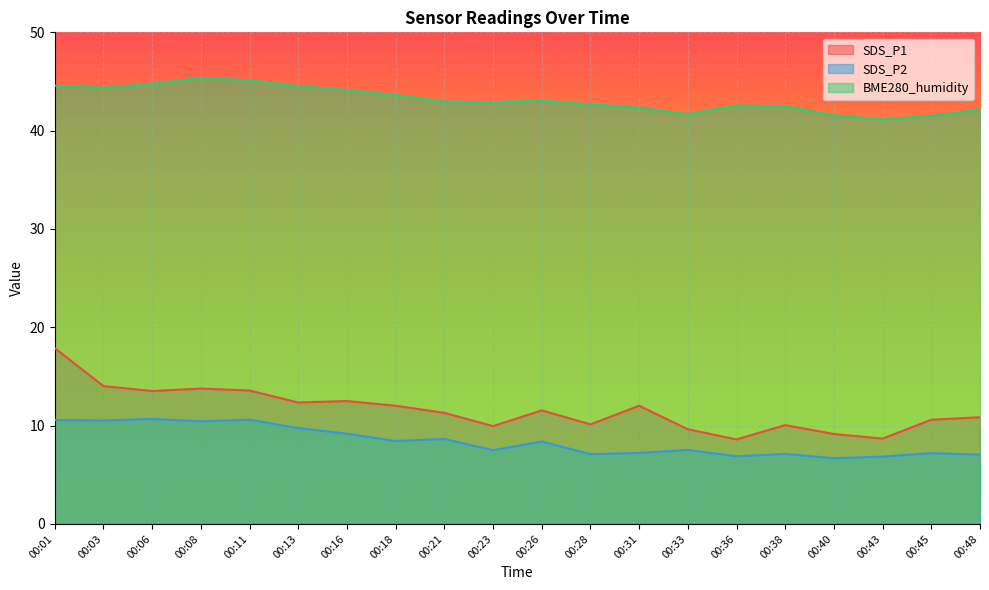

What is the smallest value displayed?

6.7